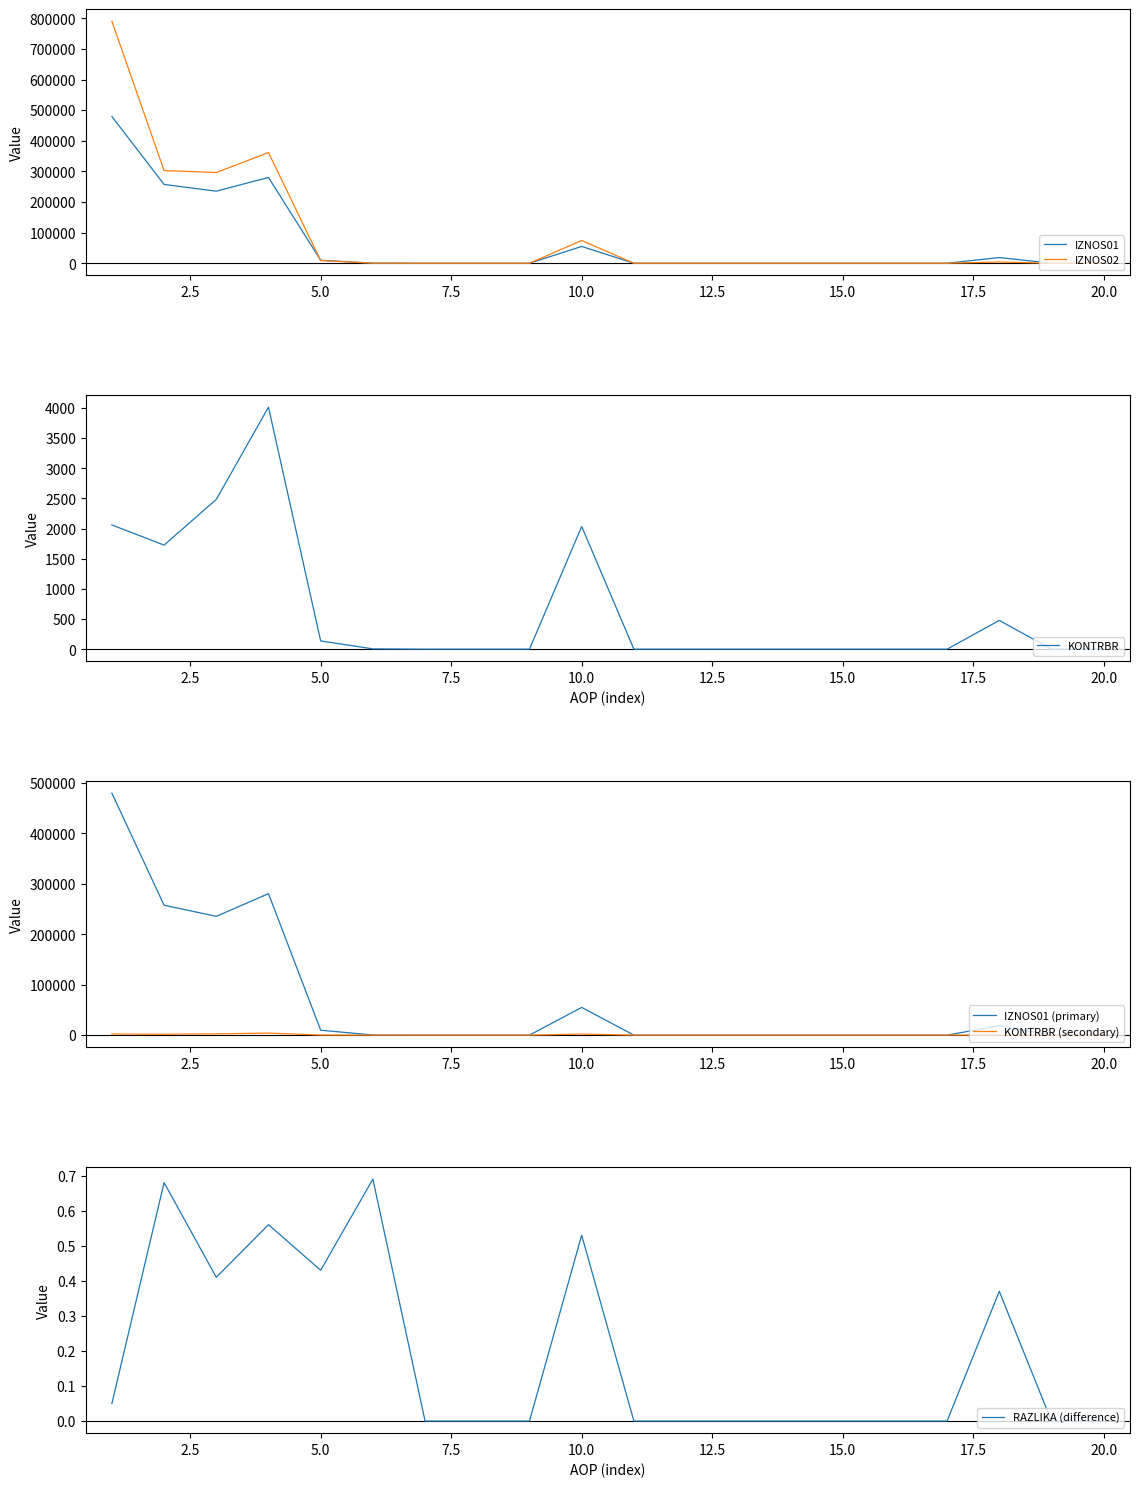

What is the highest value of the IZNOS02 series?

790389.0